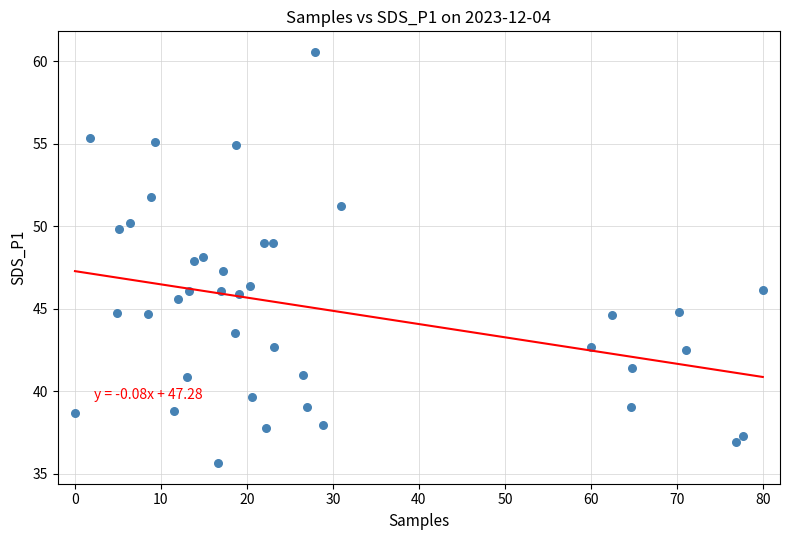

What is the range of X values (max minus min)?

80.0